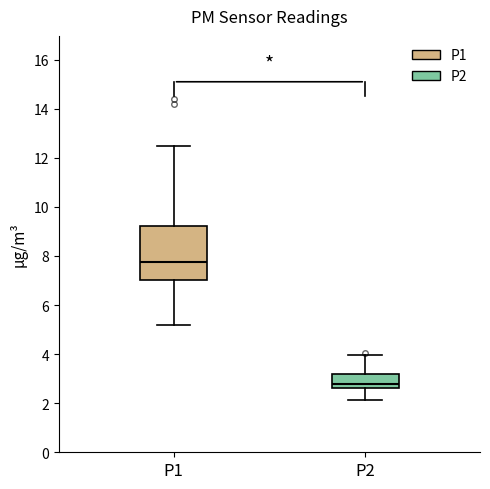

Reading left to right, read every box against the y-axis: the position of its median line, the range the box covers, and the ends of its whiskers. The values are not printed on the chart, so give them approximately, as read against the axis.

P1: median 7.8, box 7.0 to 9.2, whiskers 5.2 to 12.4
P2: median 2.8, box 2.6 to 3.2, whiskers 2.2 to 4.0